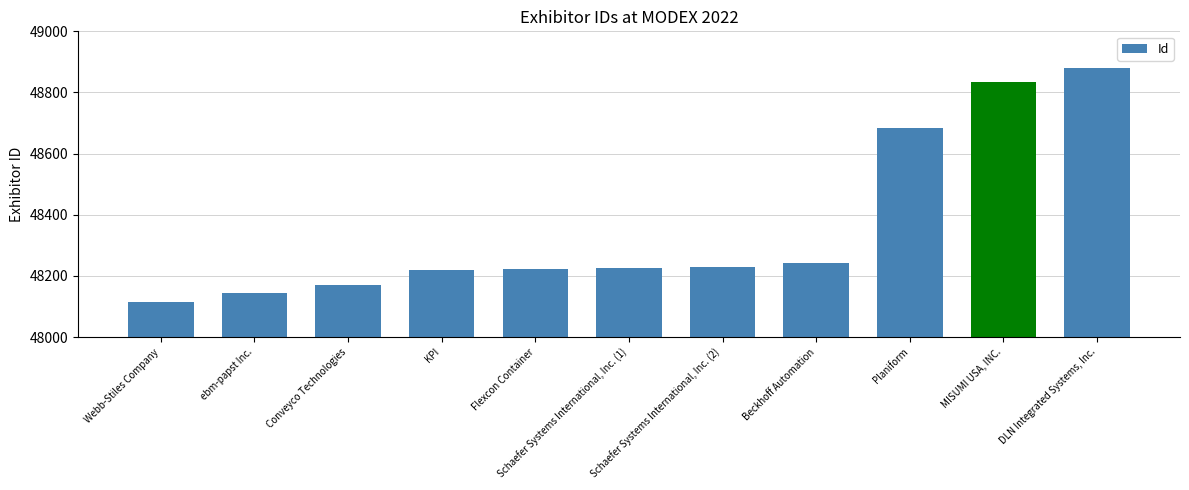

True or false: the data shows 48227 at Schaefer Systems International, Inc. (1).

True